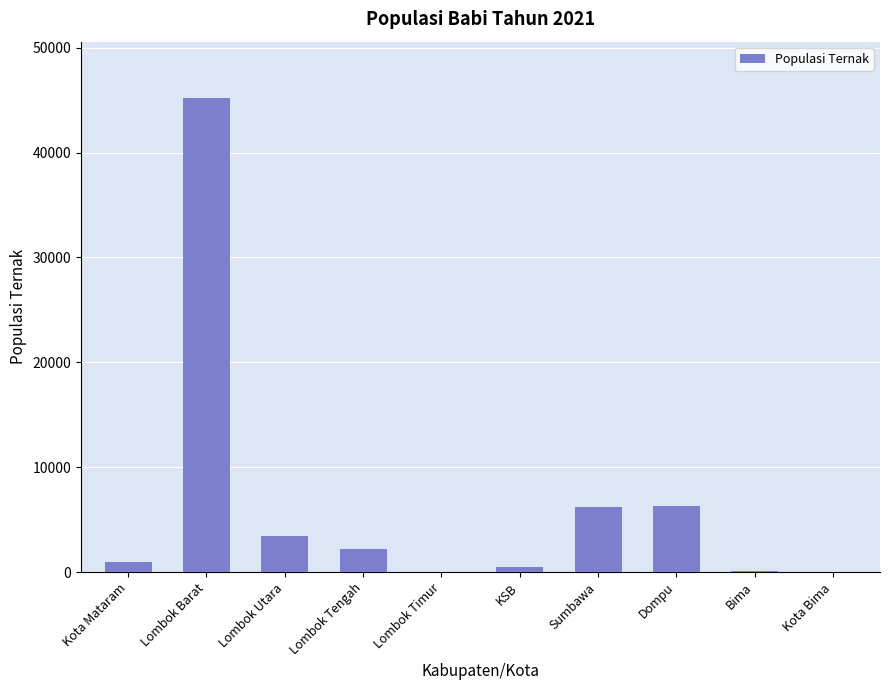

What is the maximum value shown in the chart?

45157